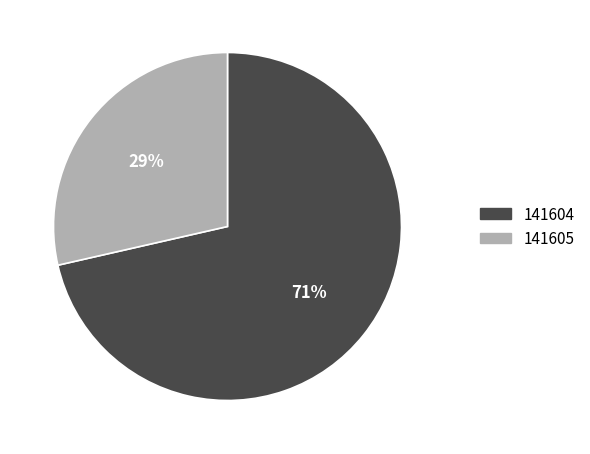

Combined, do 141604 and 141605 account for over 50%?

Yes